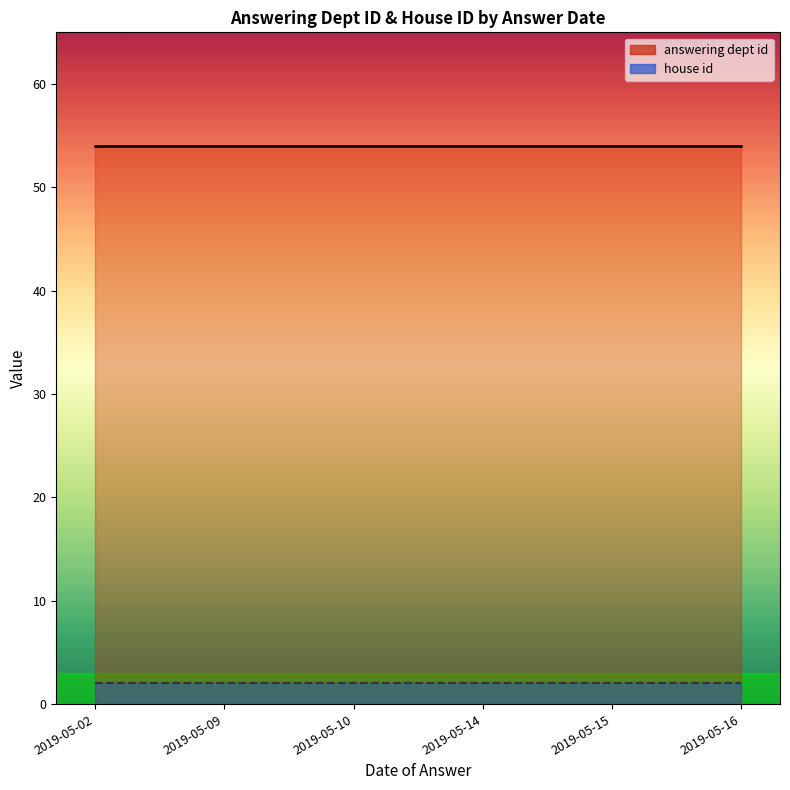

Reading right to left, extract all data points from this chart.

answering dept id: 2019-05-16=54	2019-05-15=54	2019-05-14=54	2019-05-10=54	2019-05-09=54	2019-05-02=54
house id: 2019-05-16=2	2019-05-15=2	2019-05-14=2	2019-05-10=2	2019-05-09=2	2019-05-02=2